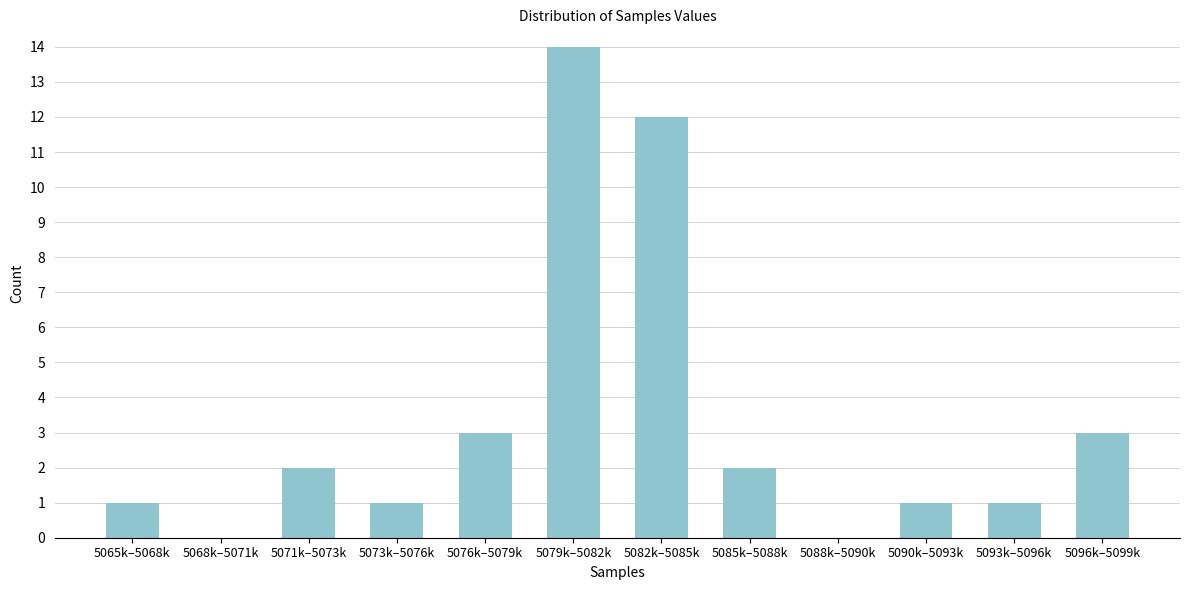

Reading left to right, transcribe all the data shown in this chart.

5065k–5068k=1	5068k–5071k=0	5071k–5073k=2	5073k–5076k=1	5076k–5079k=3	5079k–5082k=14	5082k–5085k=12	5085k–5088k=2	5088k–5090k=0	5090k–5093k=1	5093k–5096k=1	5096k–5099k=3